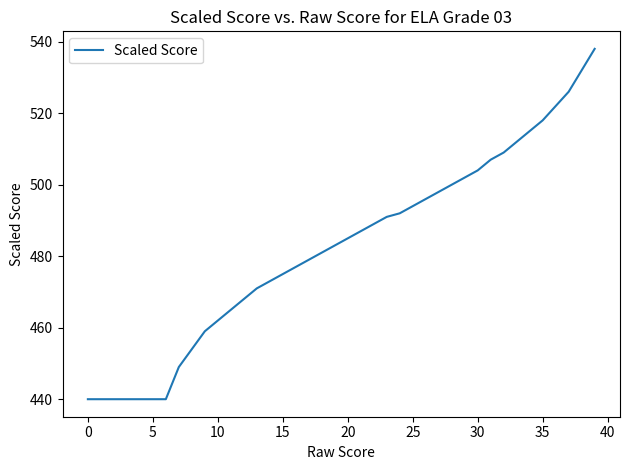

What is the difference between the maximum and minimum values?

98